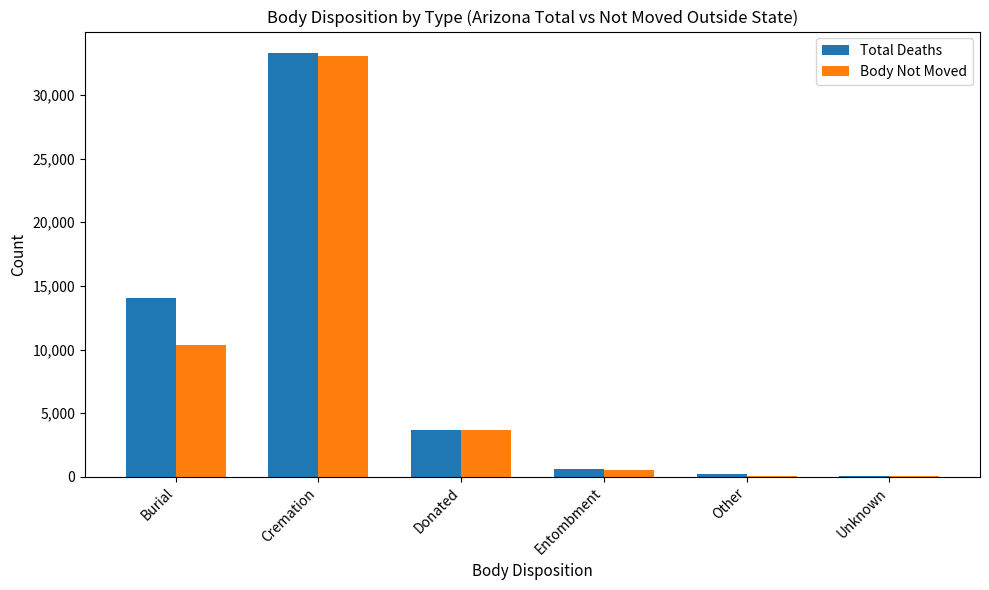

Does the chart contain stacked bars?

No